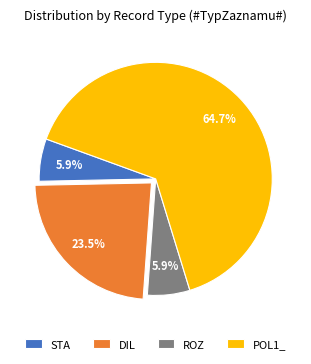

The STA slice represents 19% of the pie. True or false?

False